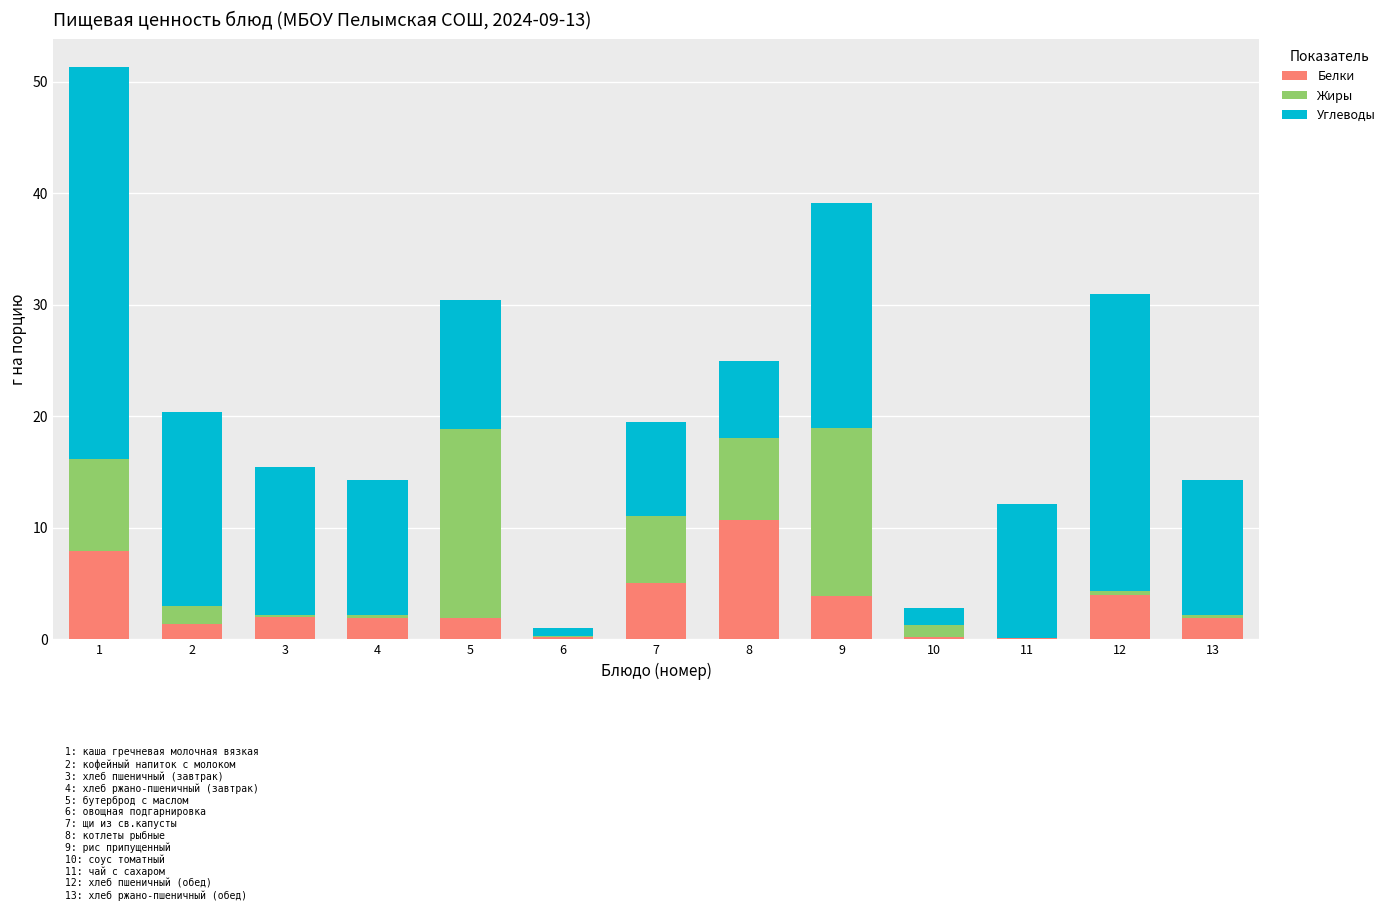

Count the number of data series in this chart.

3